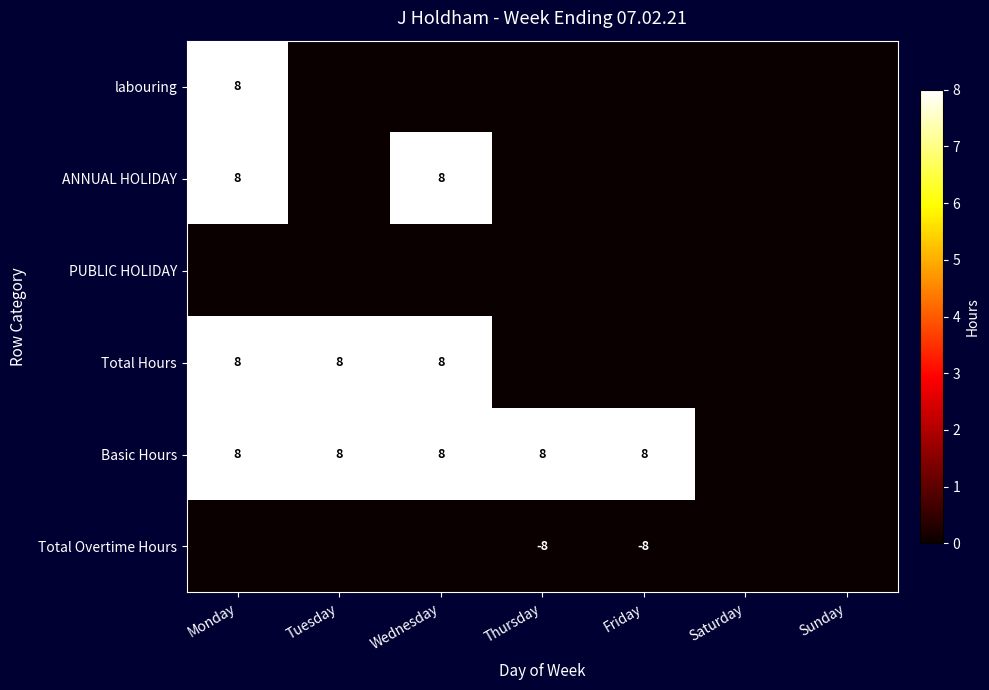

What is the sum of the Total Hours values at Tuesday and Wednesday?

16